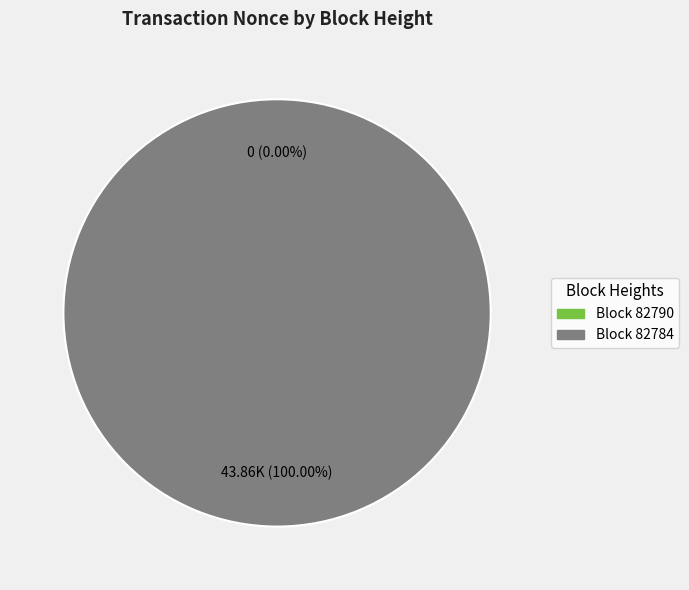

Which category accounts for the majority?

82784